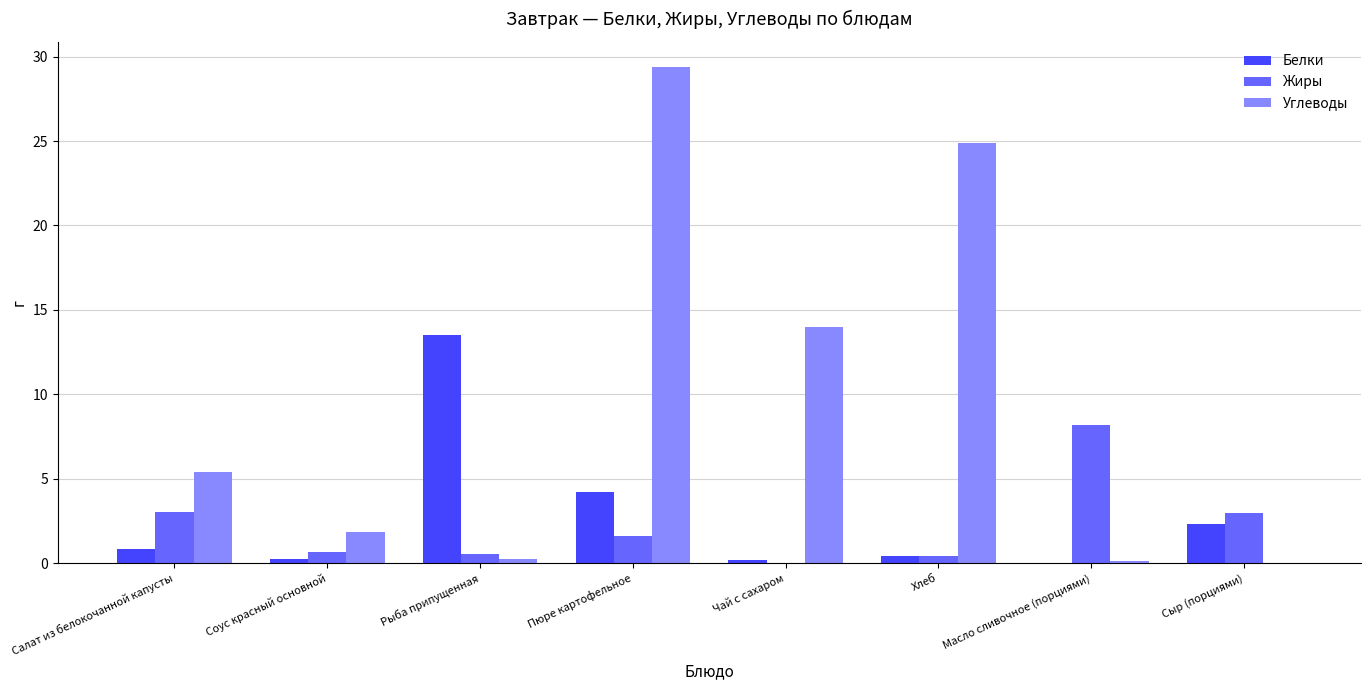

Is the value of Белки at Чай с сахаром greater than the value of Углеводы at Соус красный основной?

No